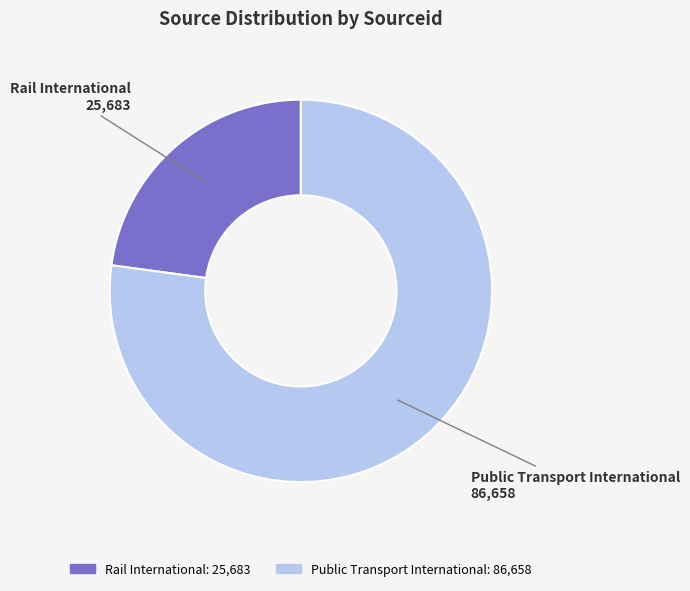

Which slice is the smallest?

Rail International